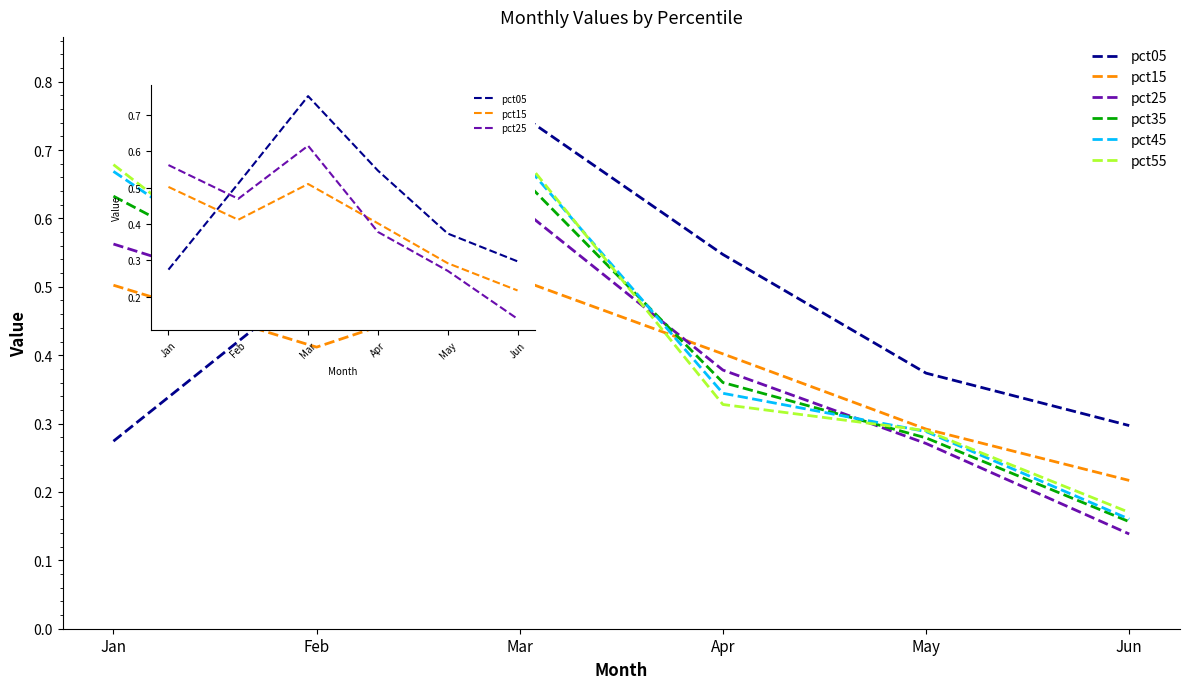

Reading left to right, list all the values displayed in this chart.

pct05: Jan=0.3	Feb=0.5	Mar=0.8	Apr=0.5	May=0.4	Jun=0.3
pct15: Jan=0.5	Feb=0.4	Mar=0.5	Apr=0.4	May=0.3	Jun=0.2
pct25: Jan=0.6	Feb=0.5	Mar=0.6	Apr=0.4	May=0.3	Jun=0.1
pct35: Jan=0.6	Feb=0.5	Mar=0.7	Apr=0.4	May=0.3	Jun=0.2
pct45: Jan=0.7	Feb=0.5	Mar=0.7	Apr=0.3	May=0.3	Jun=0.2
pct55: Jan=0.7	Feb=0.5	Mar=0.7	Apr=0.3	May=0.3	Jun=0.2